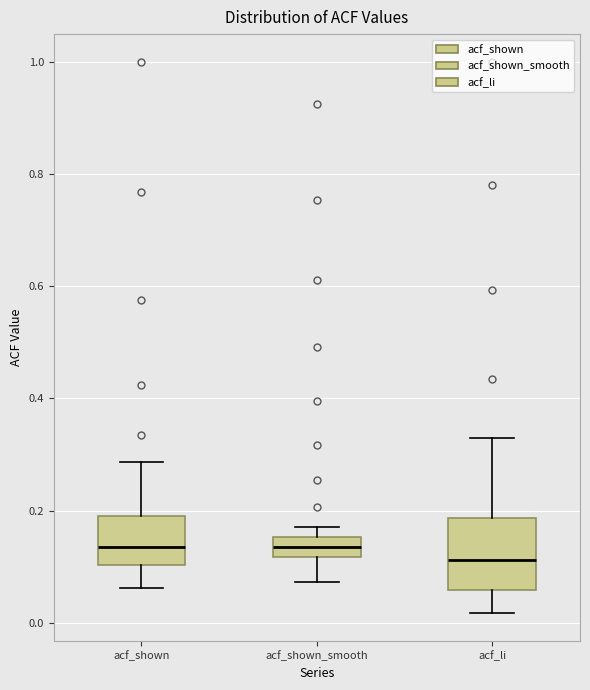

Reading left to right, transcribe this box plot: for each box, give where its median line is, the range the box spans, and where its two whiskers end, as read against the y-axis. The values are not printed on the chart, so give them approximately, as read against the axis.

acf_shown: median 0.14, box 0.10 to 0.20, whiskers 0.06 to 0.28
acf_shown_smooth: median 0.14, box 0.12 to 0.16, whiskers 0.08 to 0.18
acf_li: median 0.12, box 0.06 to 0.18, whiskers 0.02 to 0.34